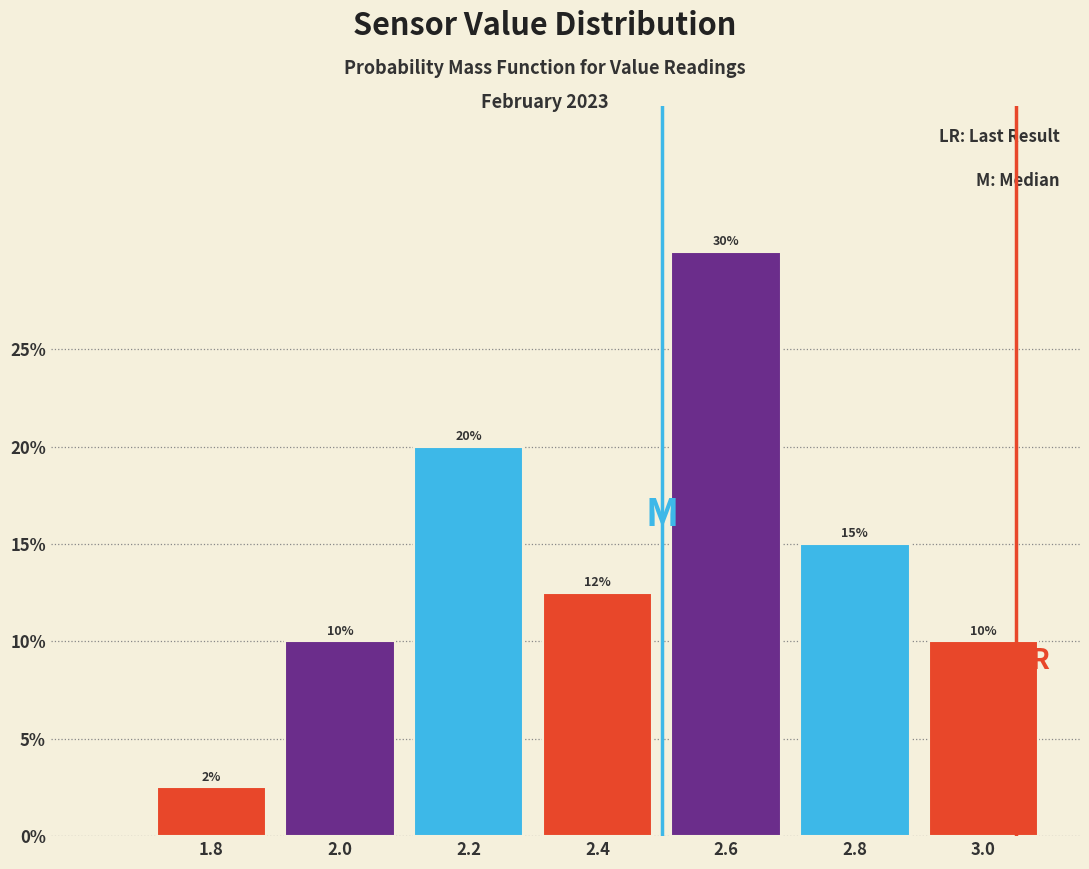

Over which range of the x-axis is the bar tallest?

2.5 to 2.7